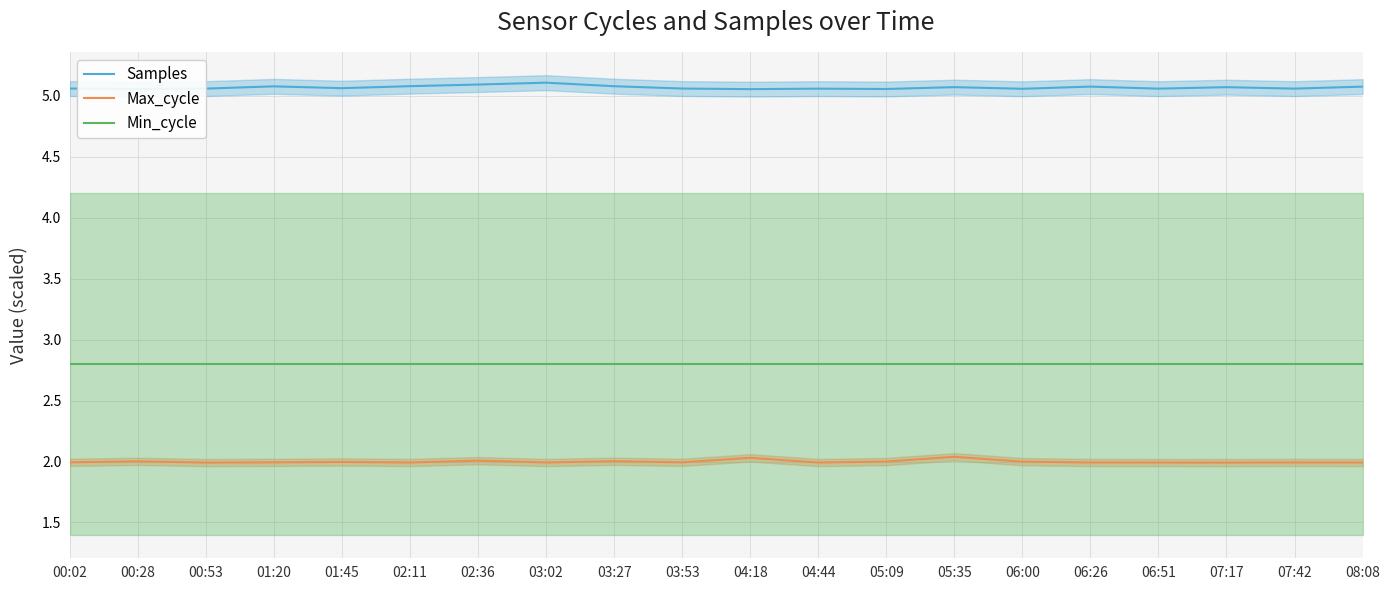

At which category does the chart reach its minimum across all series?

00:53